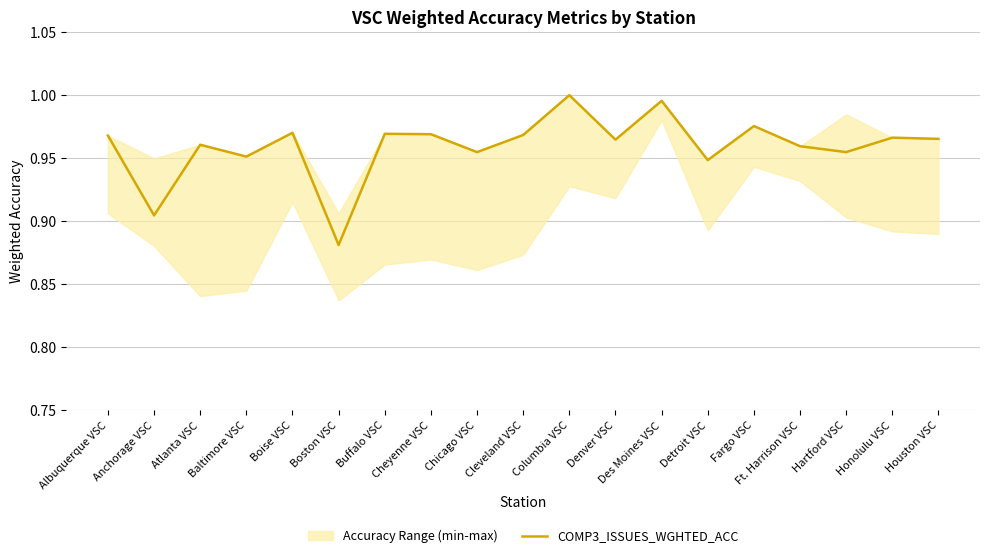

What is the sum of the values at Hartford VSC and Cheyenne VSC?

1.9